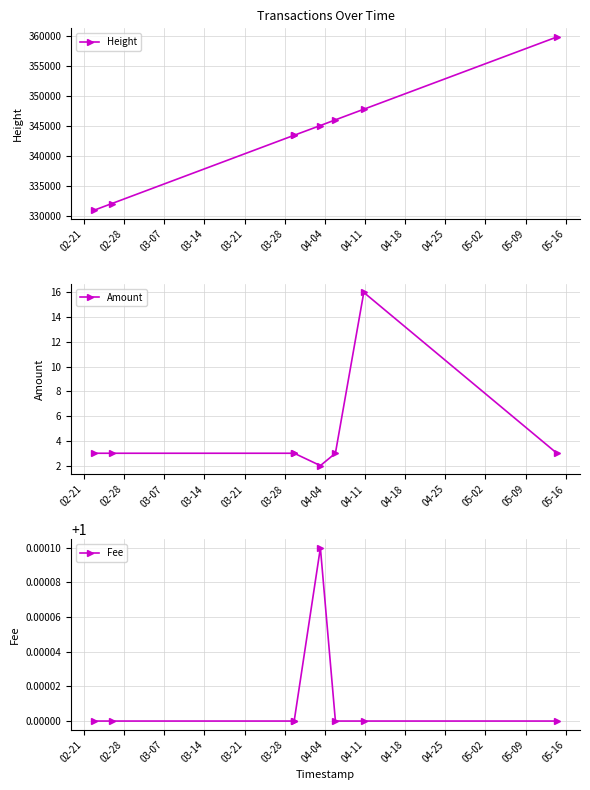

Reading right to left, extract all data points from this chart.

Height: 359849.0	347818.0	346051.0	345104.0	343483.0	343453.0	332117.0	331004.0
Amount: 3.0	16.0	3.0	2.0	3.0	3.0	3.0	3.0
Fee: 1.0	1.0	1.0	1.0	1.0	1.0	1.0	1.0